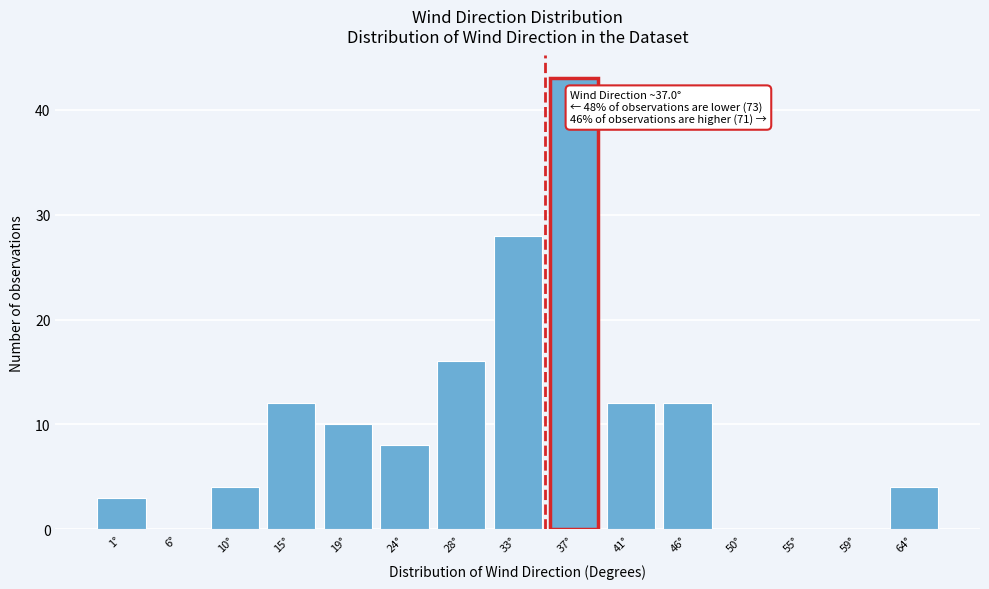

Reading left to right, list all the values displayed in this chart.

1°=3	6°=0	10°=4	15°=12	19°=10	24°=8	28°=16	33°=28	37°=43	41°=12	46°=12	50°=0	55°=0	59°=0	64°=4